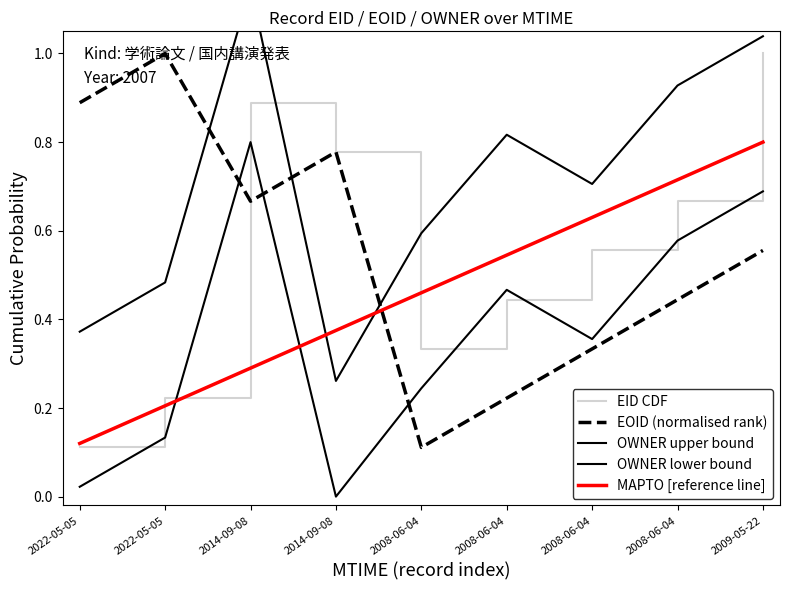

The value of MAPTO [reference line] at 2014-09-08 is 0.4. True or false?

True